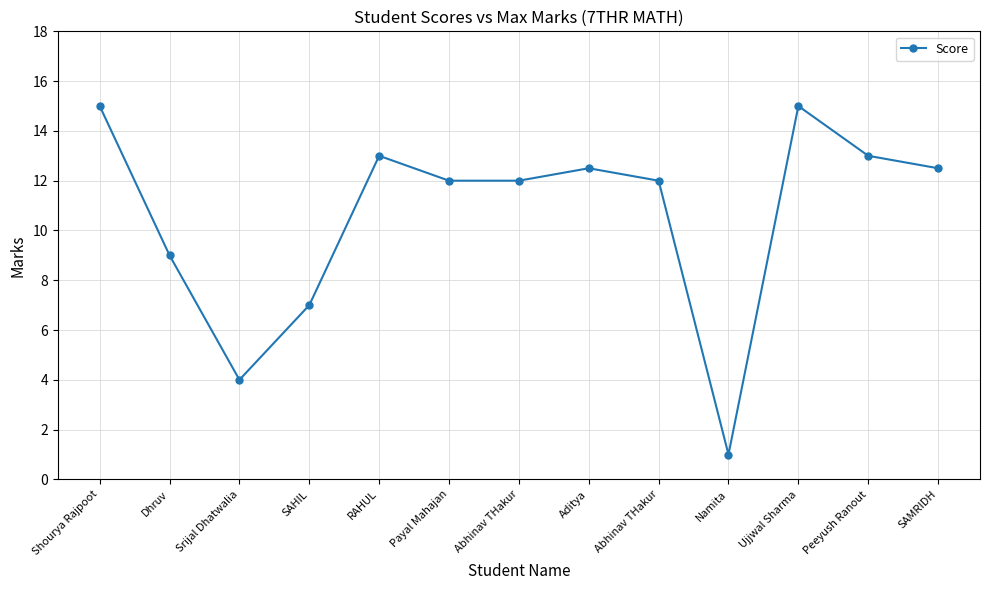

How many lines are shown in the chart?

1